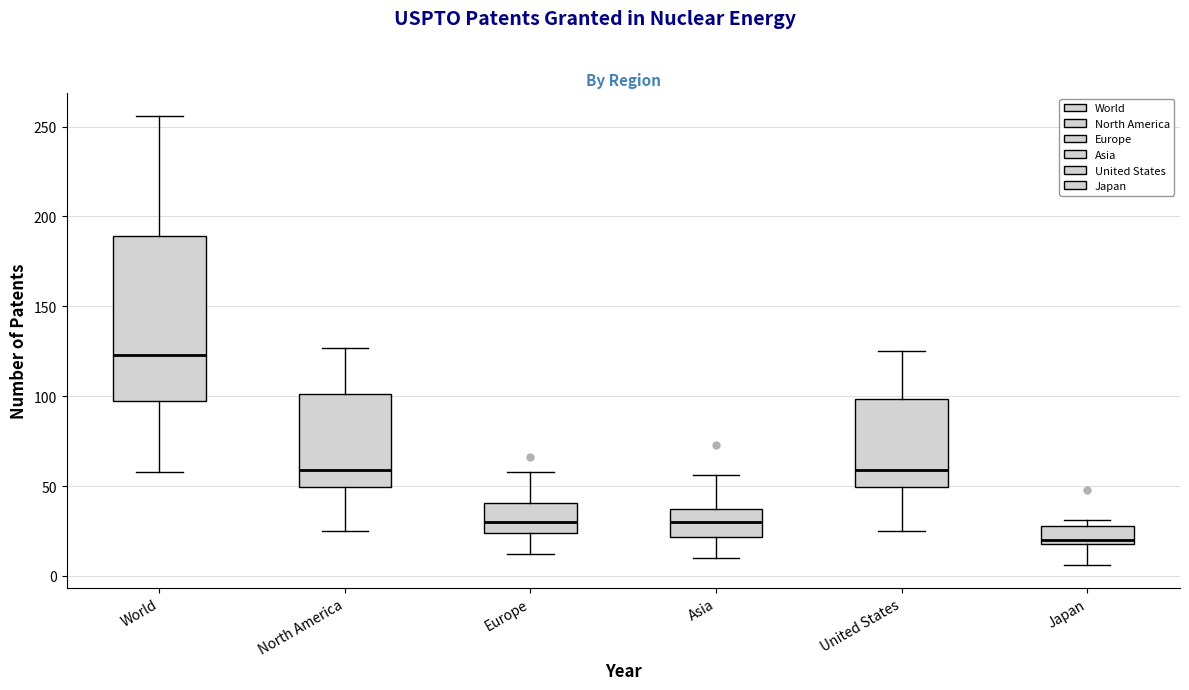

Which box's median line is the highest?

World